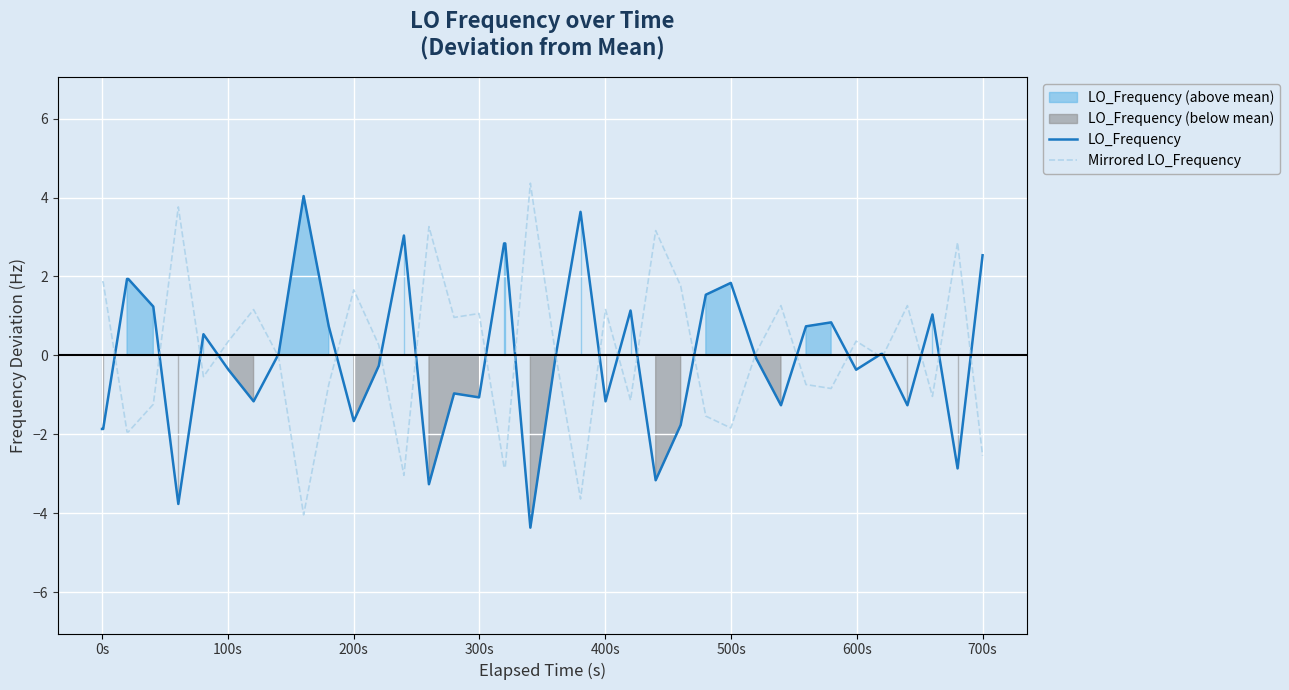

At which category is the sum across all series the highest?

0s